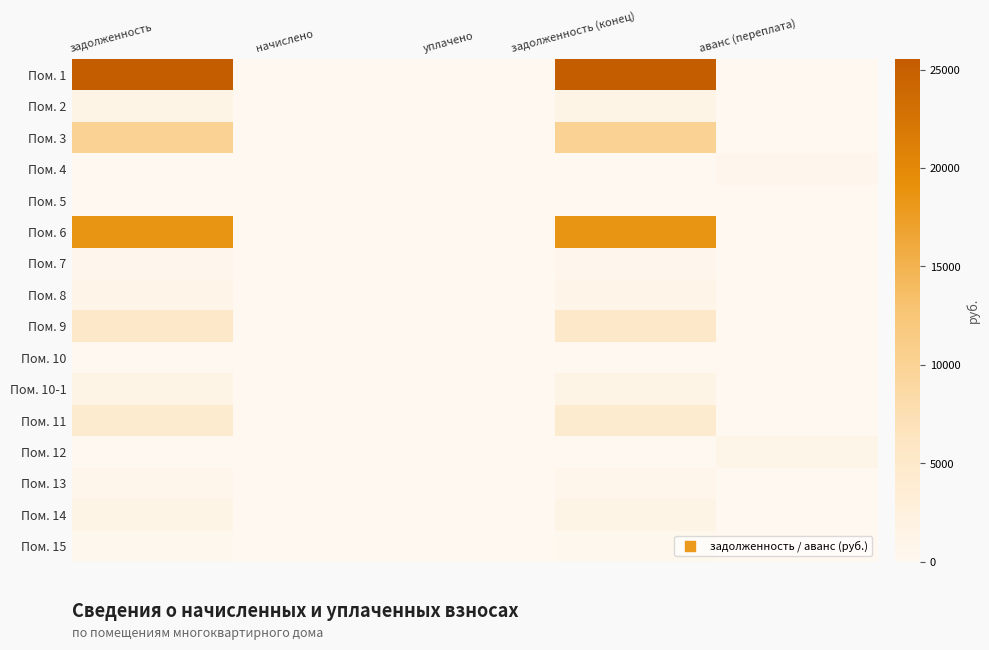

Which label corresponds to the smallest value in the chart?

начислено